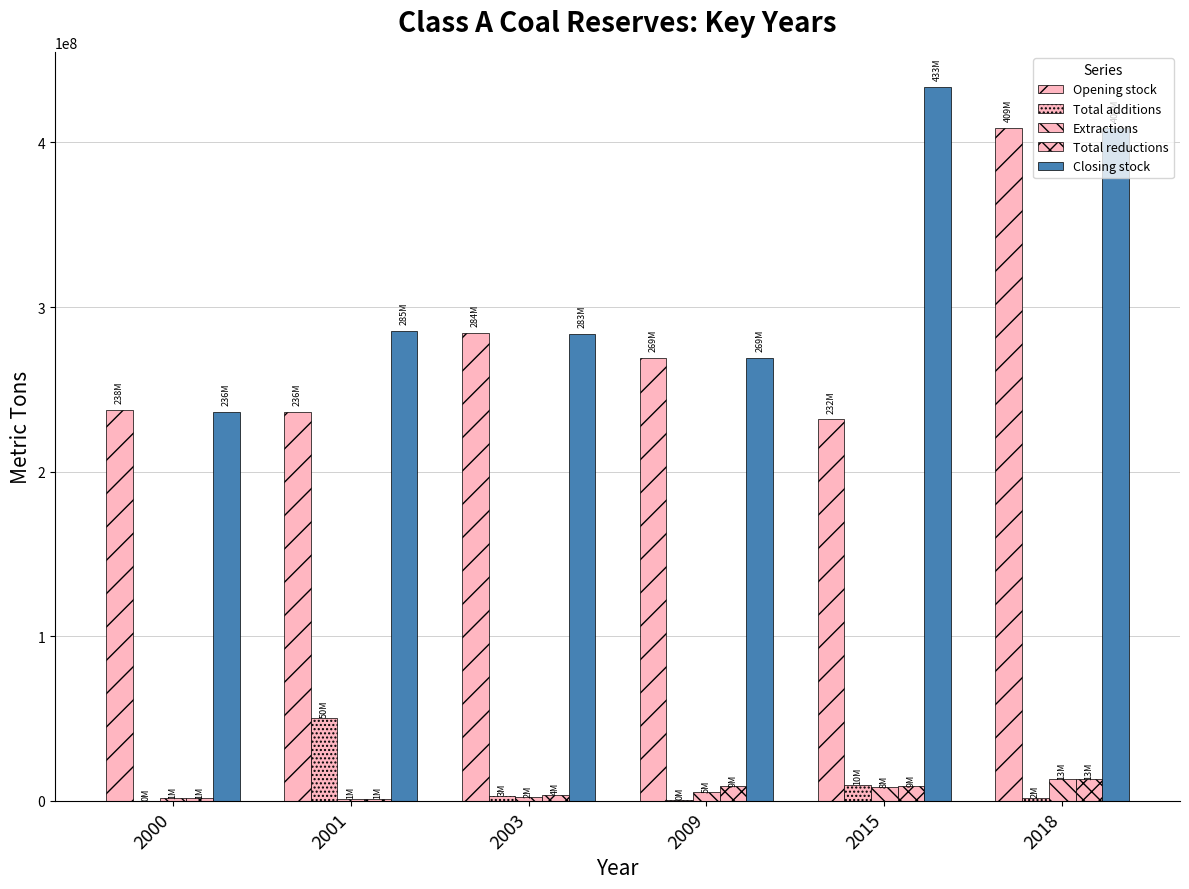

Count the number of data series in this chart.

5